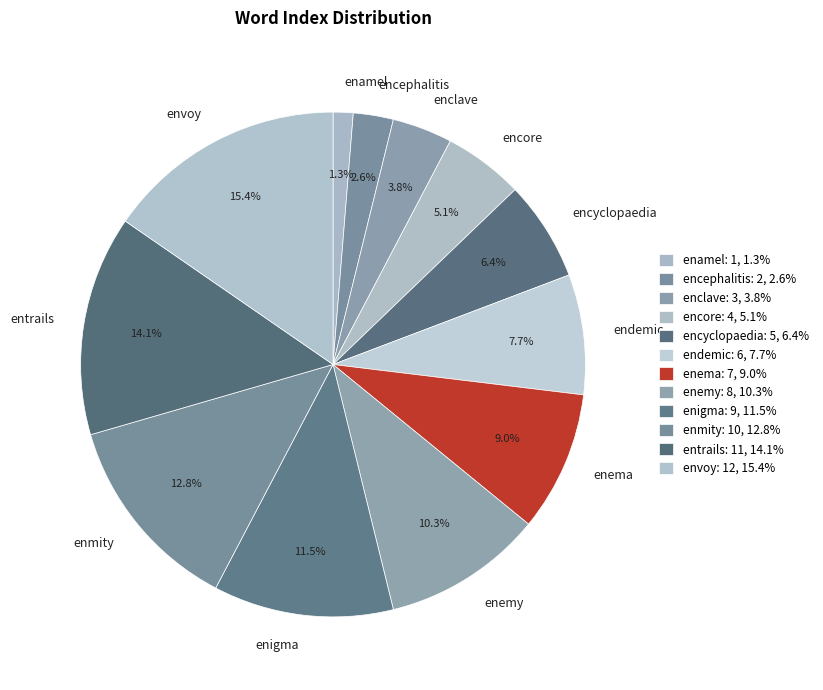

To the nearest percent, what is the average slice percentage?

8%